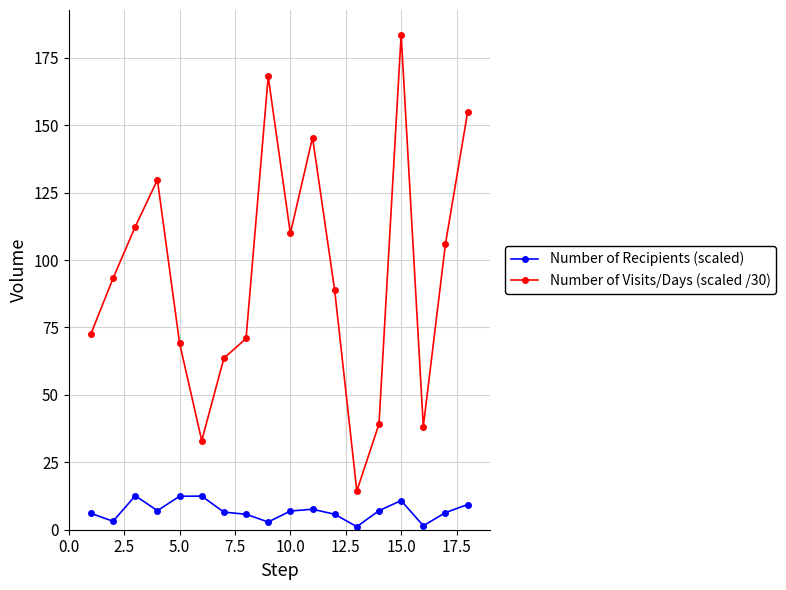

What are all the series names shown in the legend?

Number of Recipients (scaled), Number of Visits/Days (scaled /30)